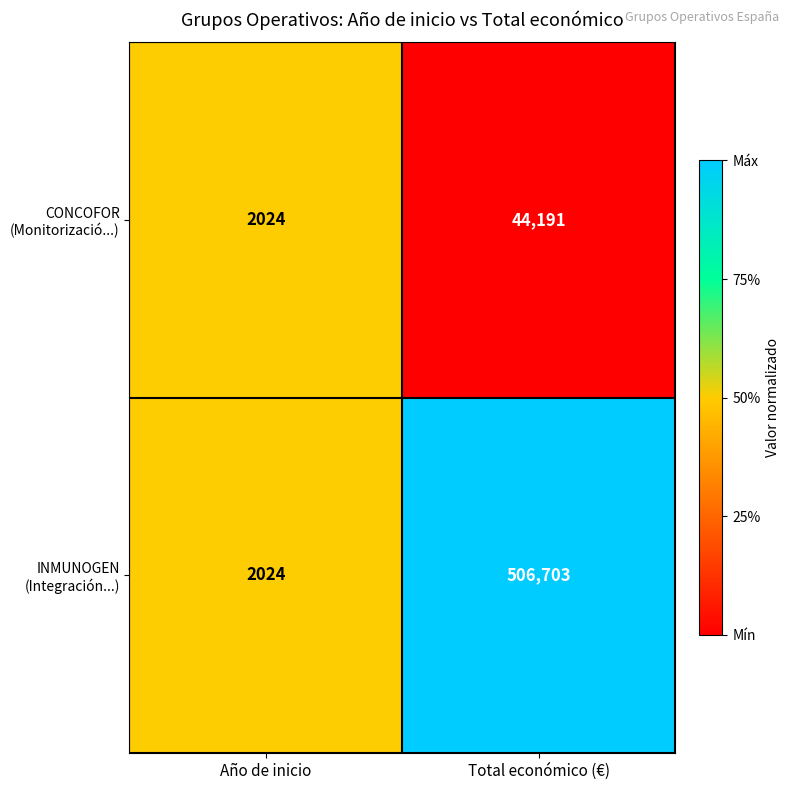

What is the greatest value displayed?

506703